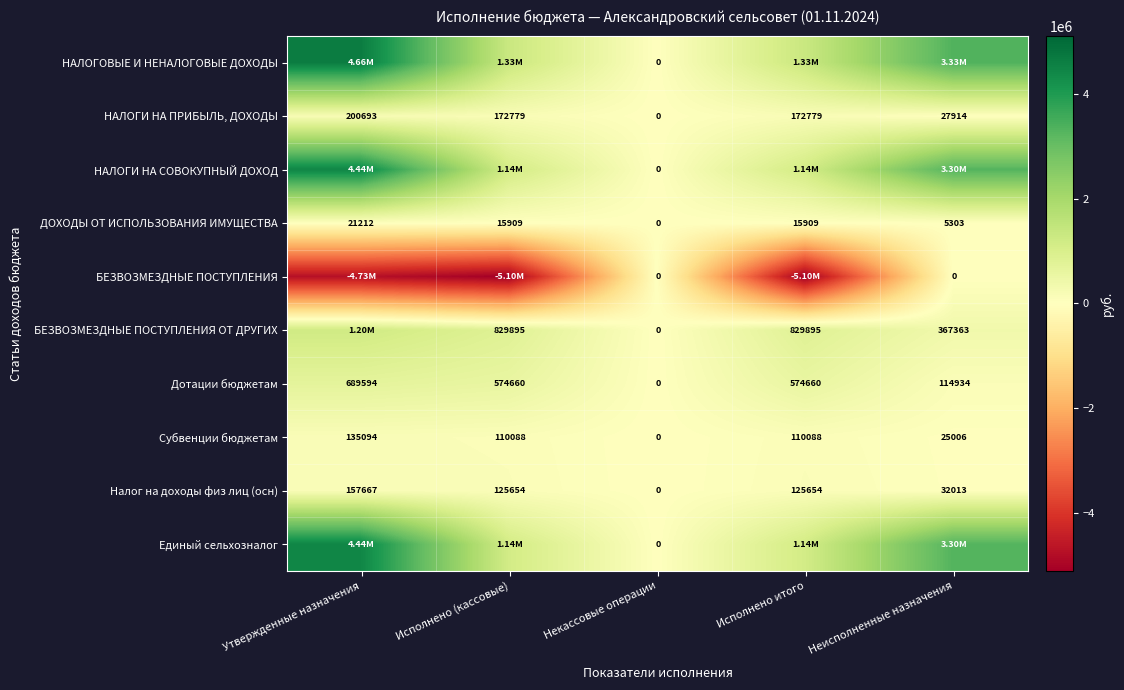

How many categories are shown in the chart?

5